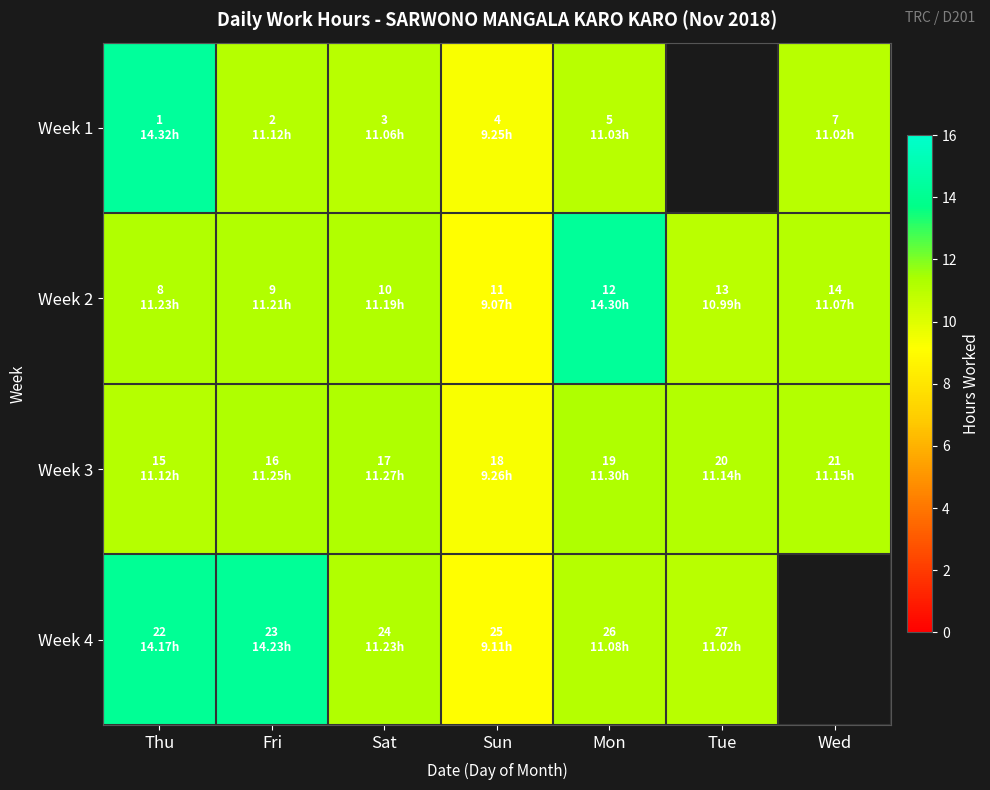

The Week 3 series shows 11.1 at Thu. True or false?

True